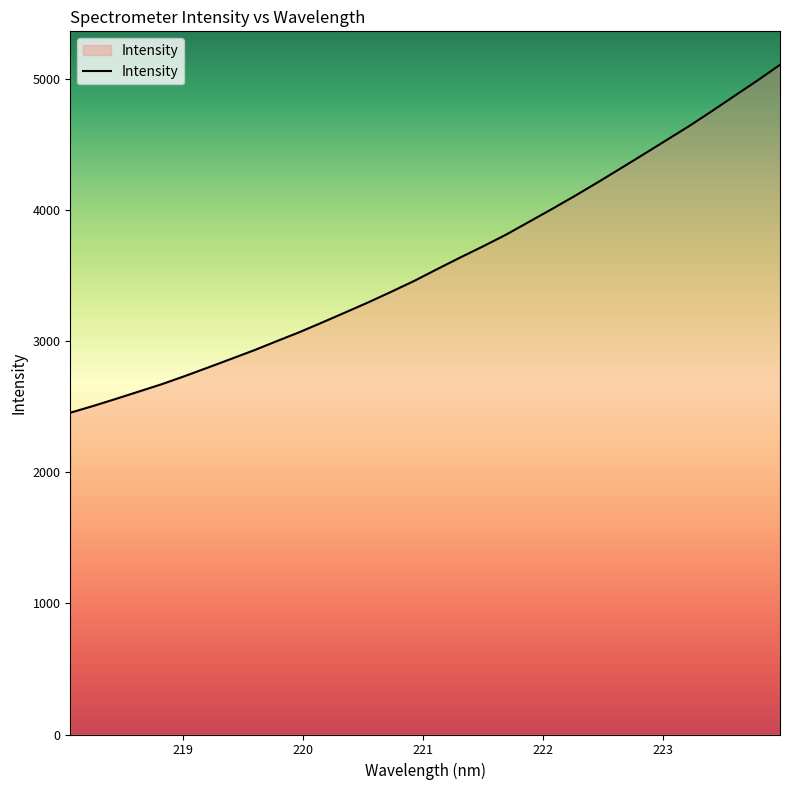

What is the smallest value displayed?

2452.7